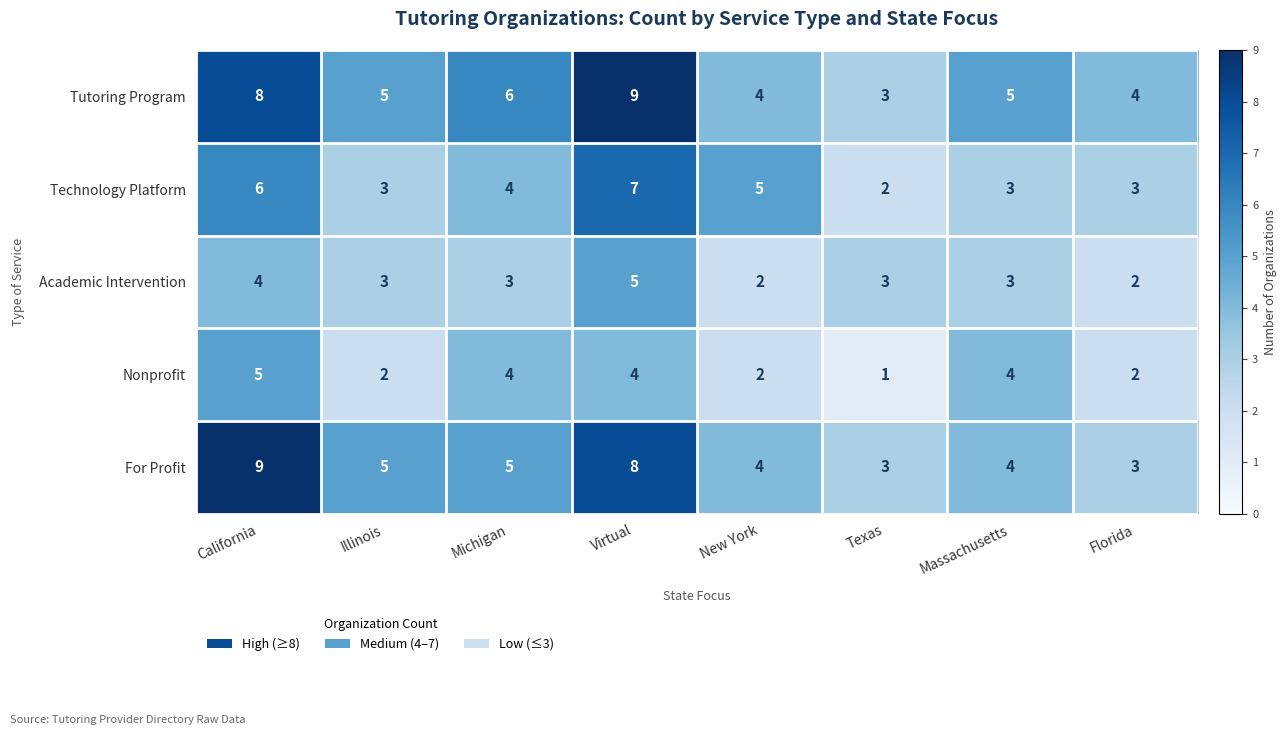

At how many categories does at least one series exceed 1?

8